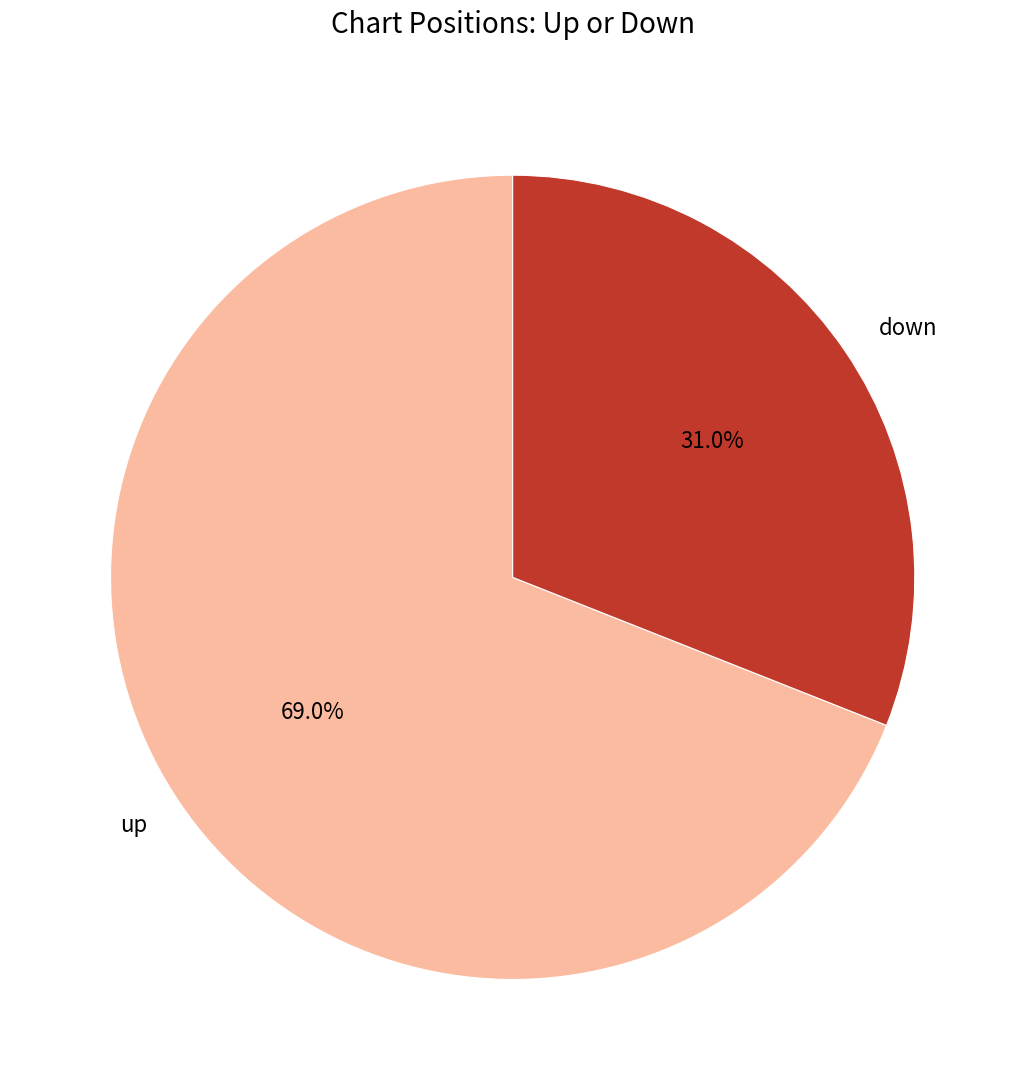

To the nearest percent, what is the average slice percentage?

50%